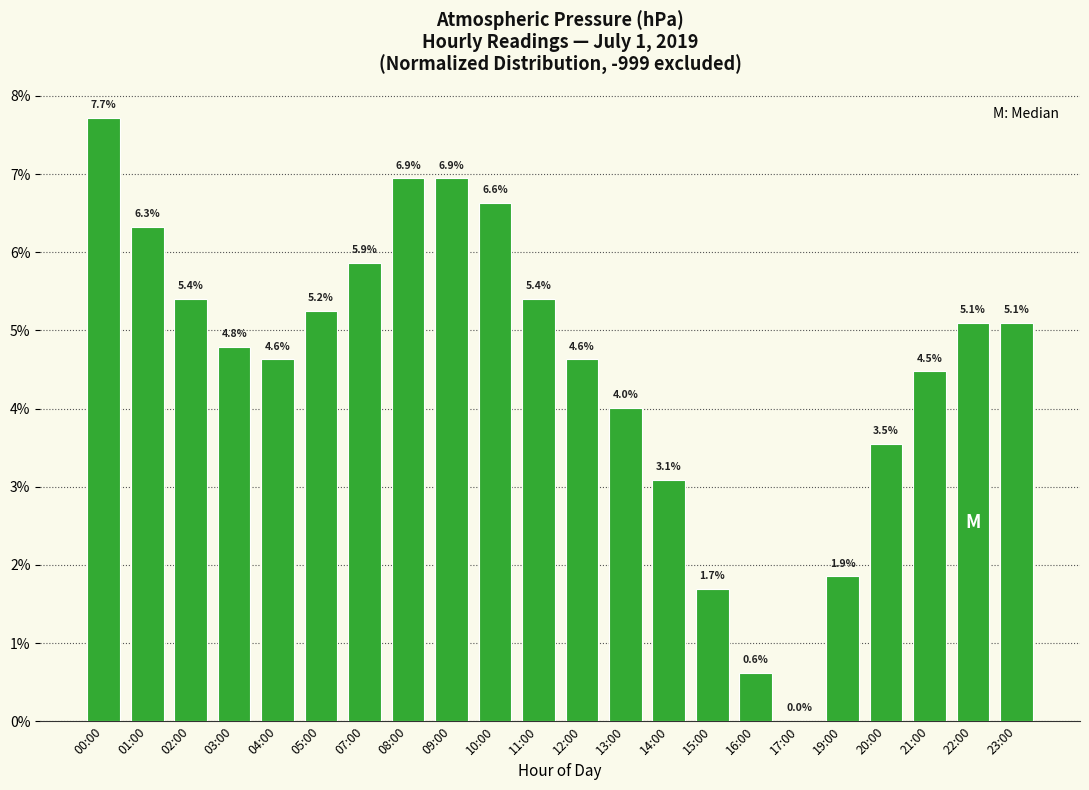

What is the difference between the values at 01:00 and 19:00?

4.5